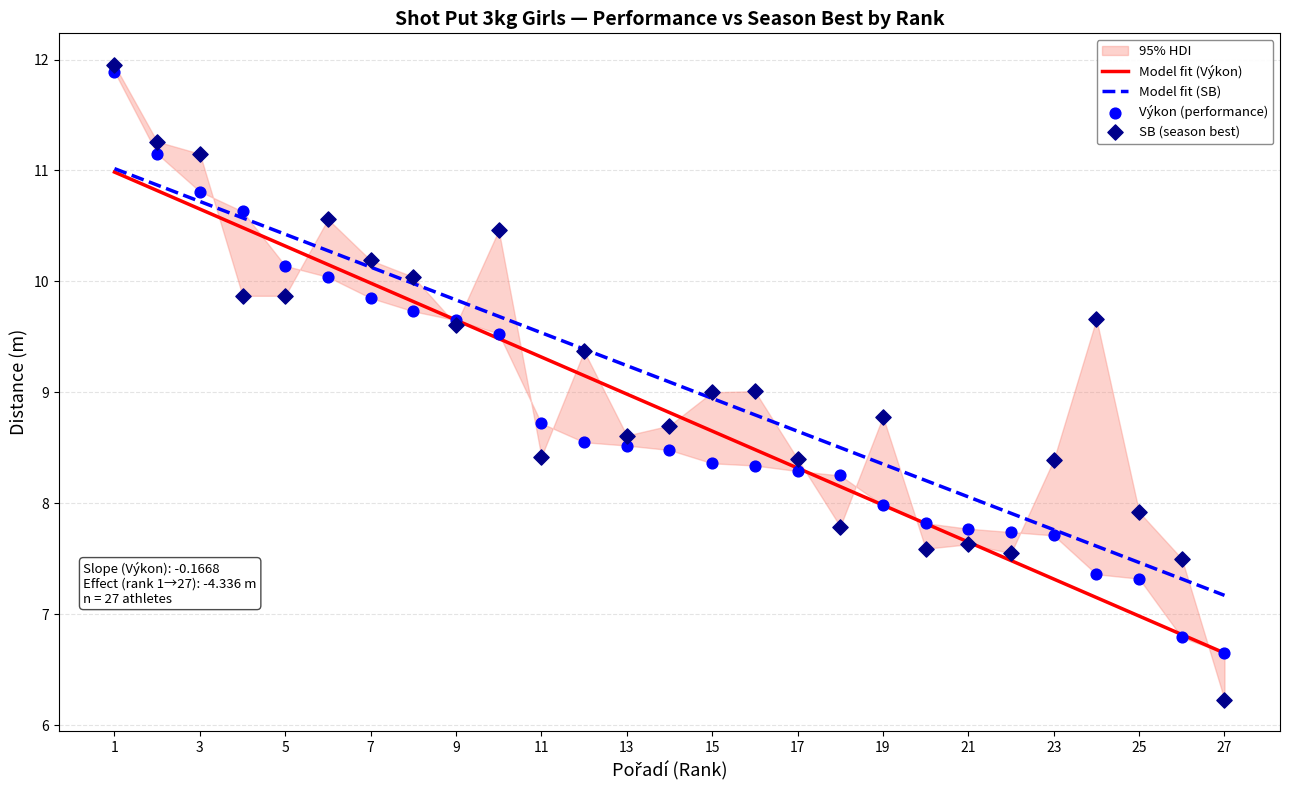

Which series has the largest Y range (max minus min)?

SB (season best)